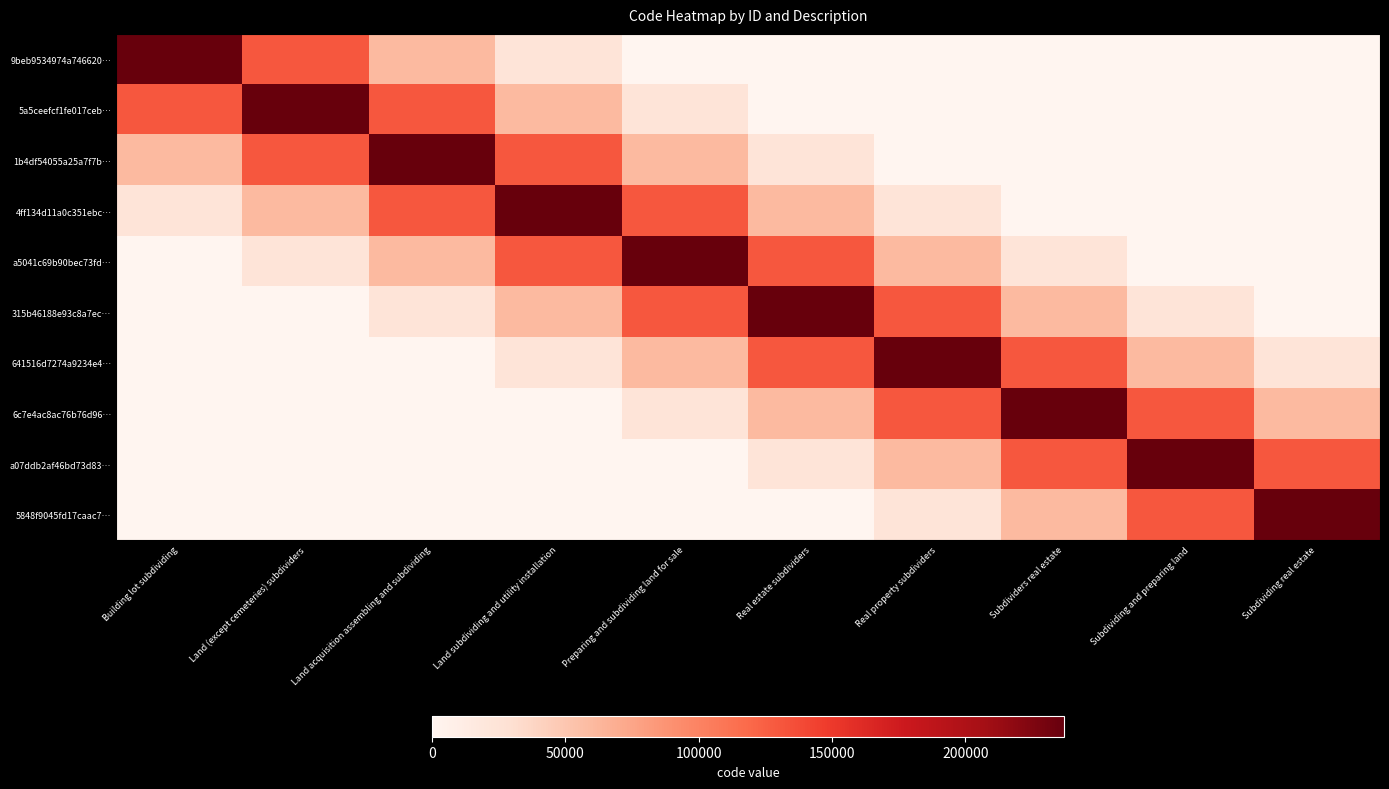

What is the total value across all series at Land subdividing and utility installation?

664188.0